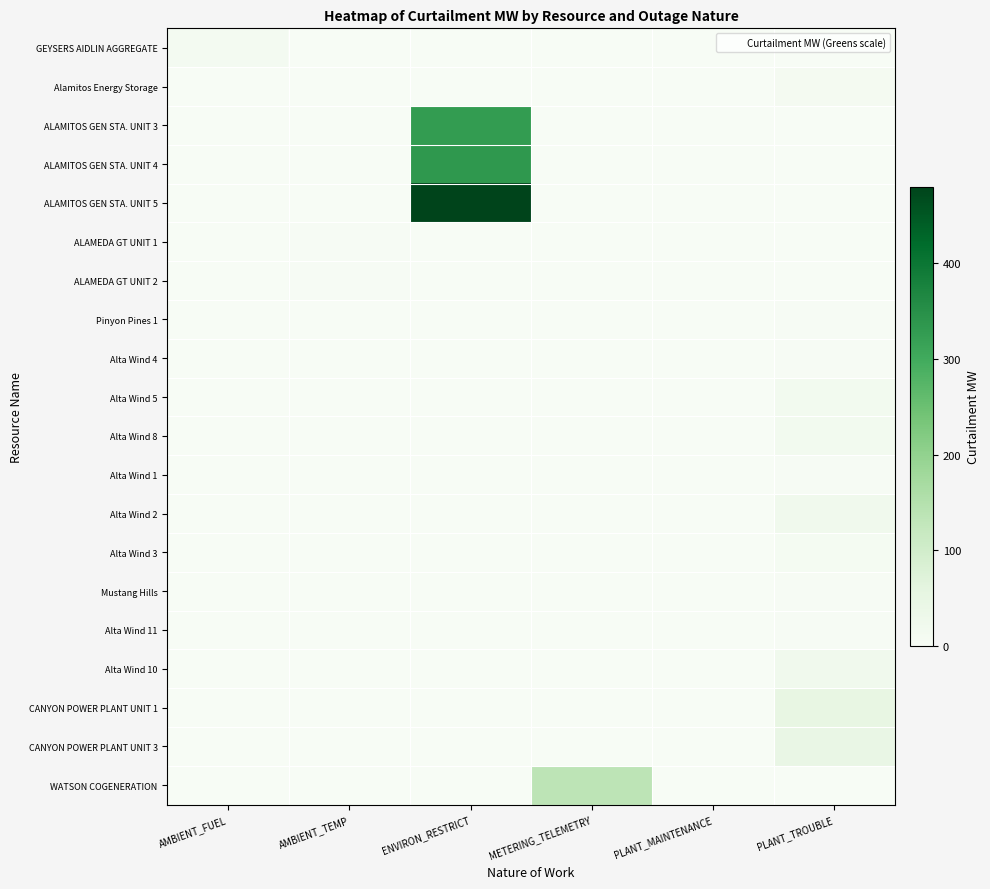

What is the difference between the highest and lowest values at METERING_TELEMETRY?

135.0